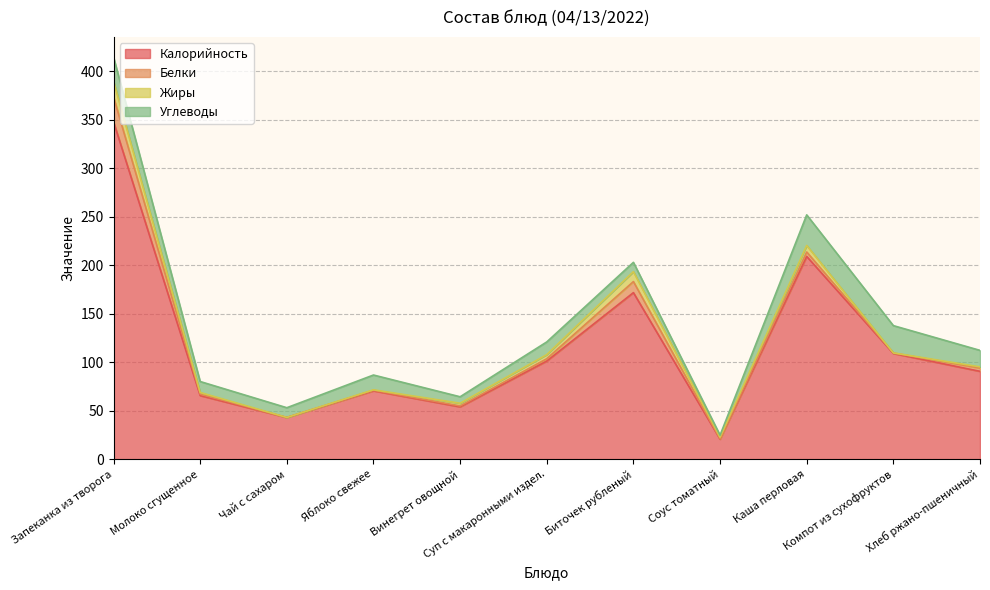

Rank the series by their maximum value, from highest to lowest.

Калорийность, Углеводы, Белки, Жиры